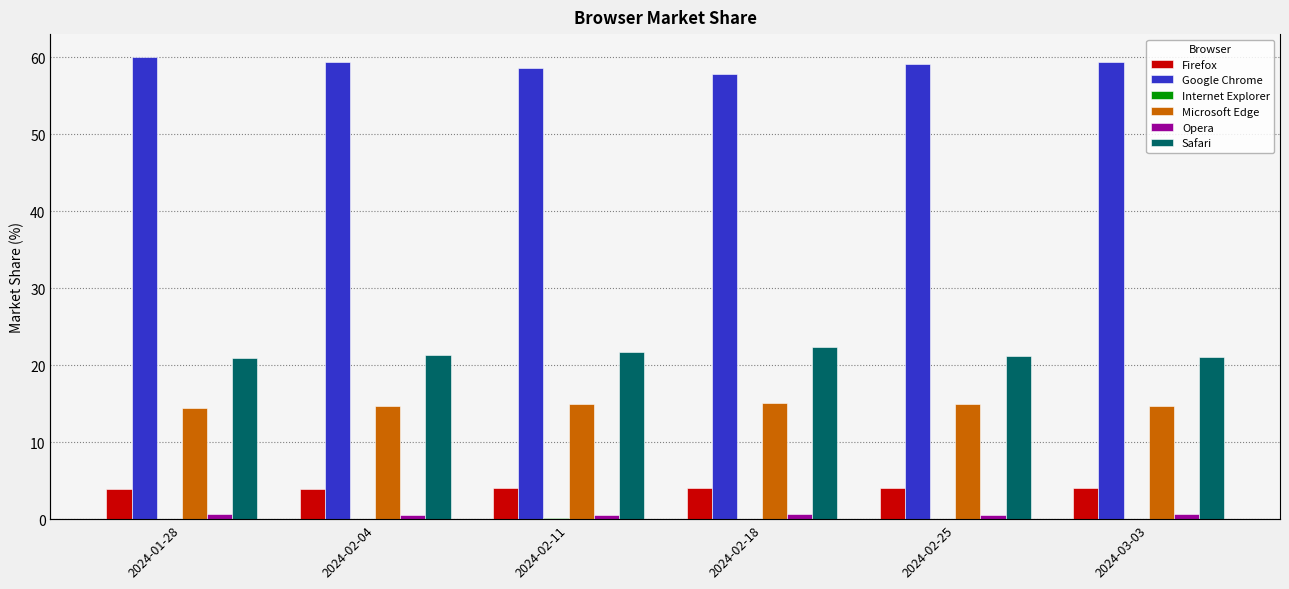

What is the label of the 1st bar from the left?

2024-01-28